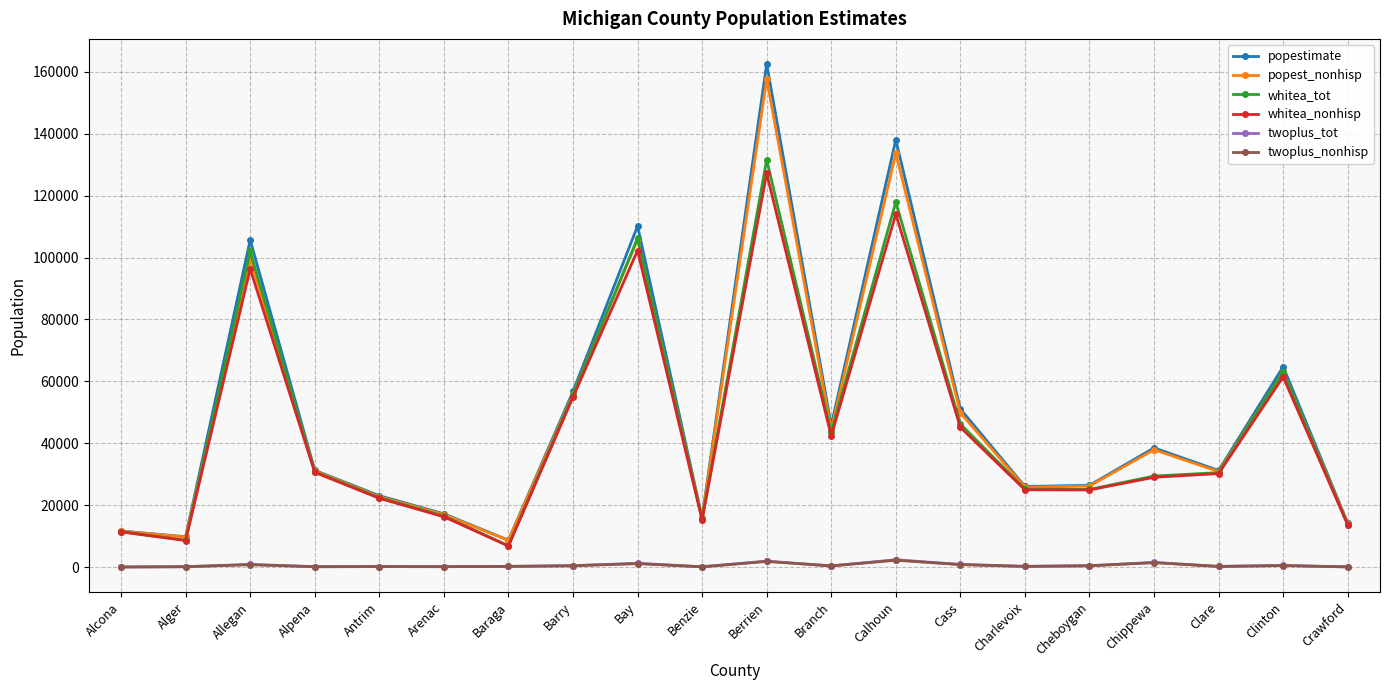

Which label corresponds to the largest value in the chart?

Berrien